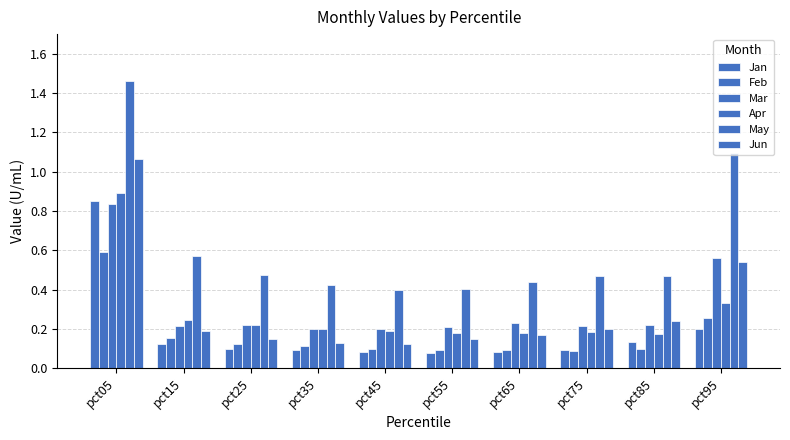

Count the number of data series in this chart.

6